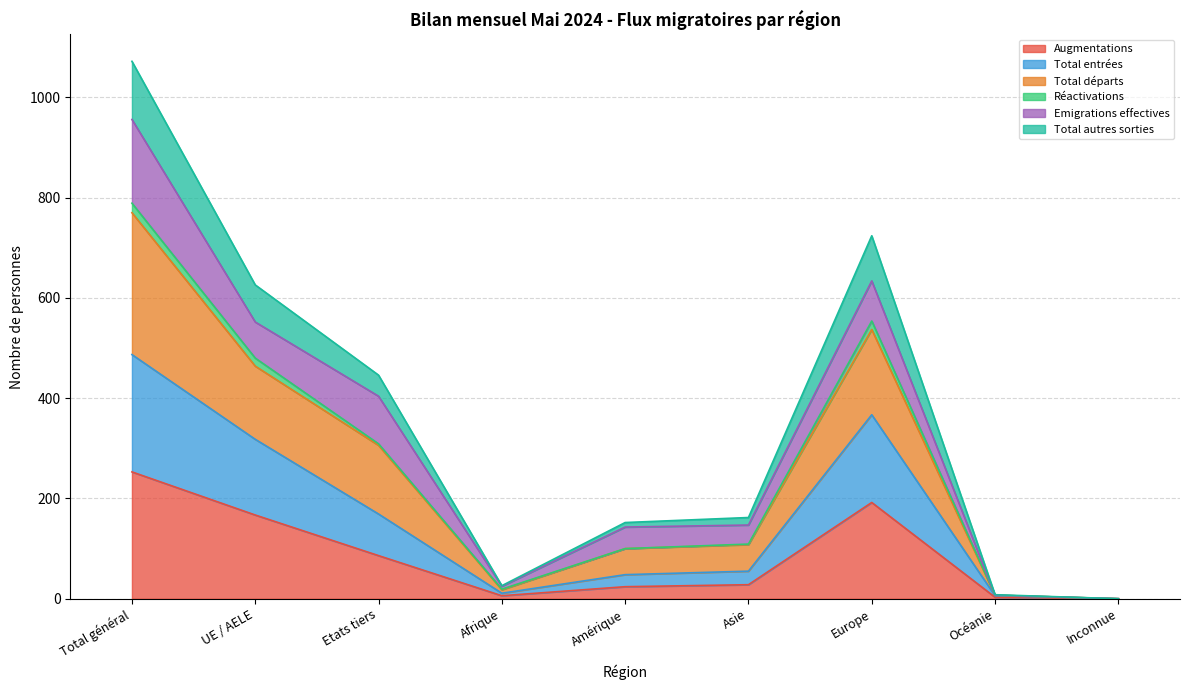

True or false: Total autres sorties and Augmentations cross at least once.

False